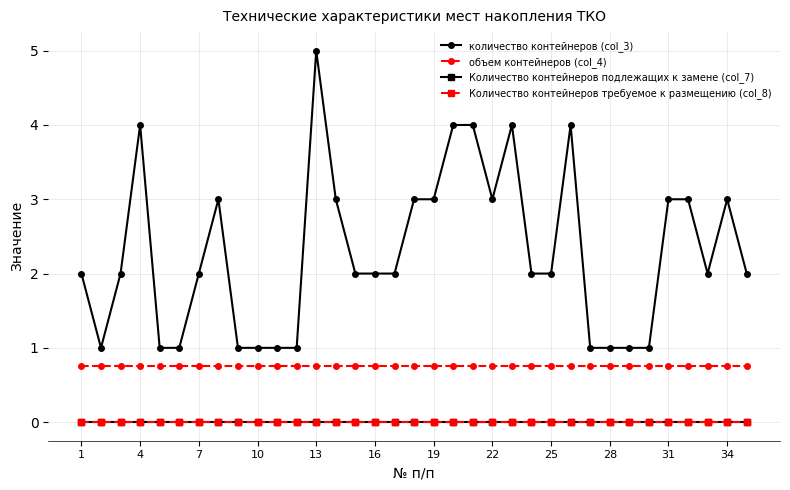

Count the количество контейнеров (col_3) values in the range 1 to 3.

29